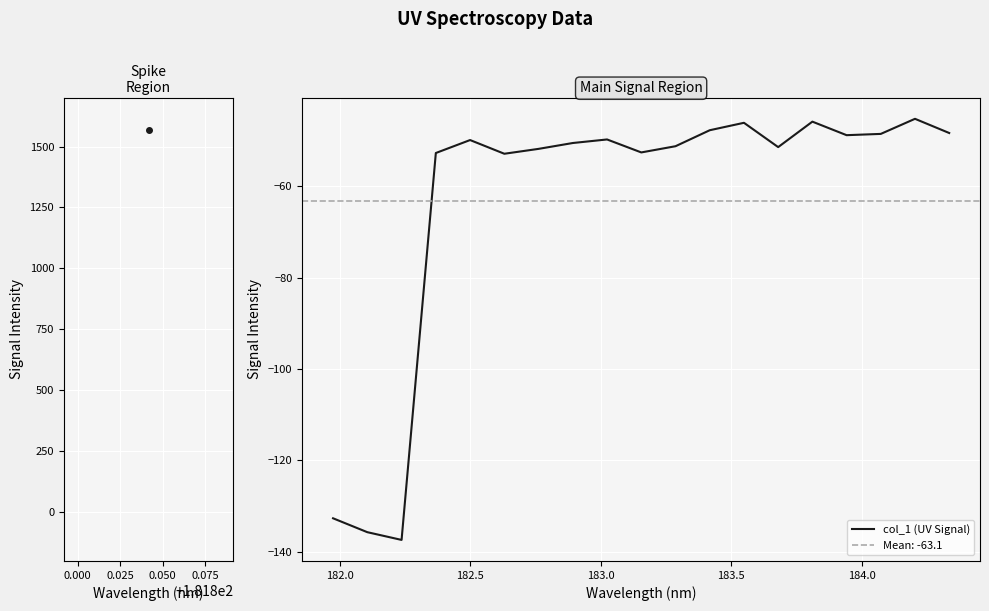

The chart shows a value of -14.8 at 0.100. True or false?

False